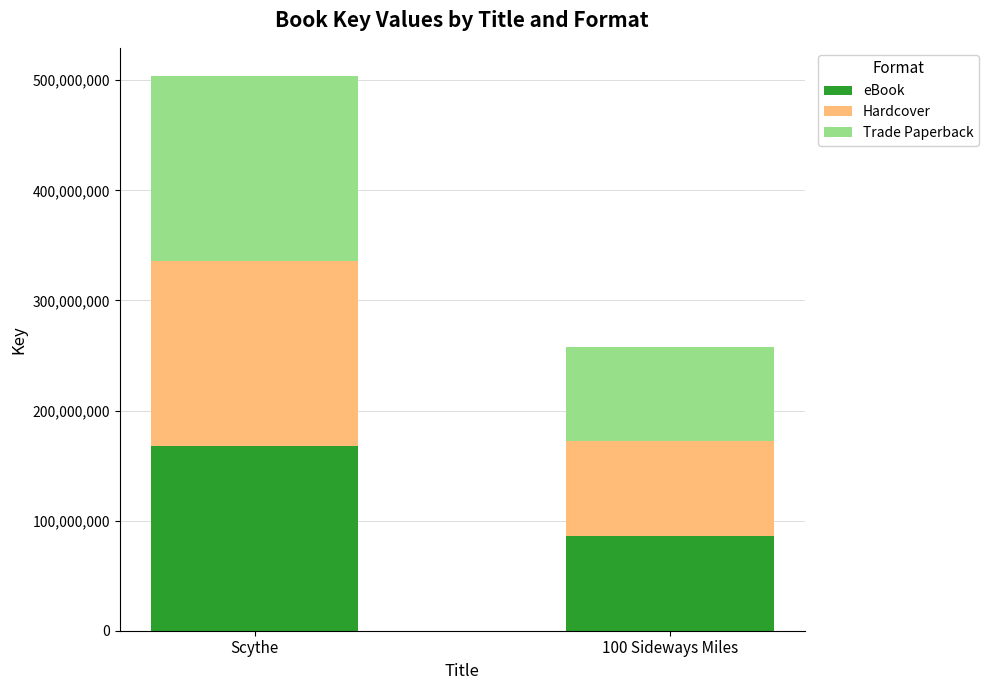

How many bars are there in total?

2